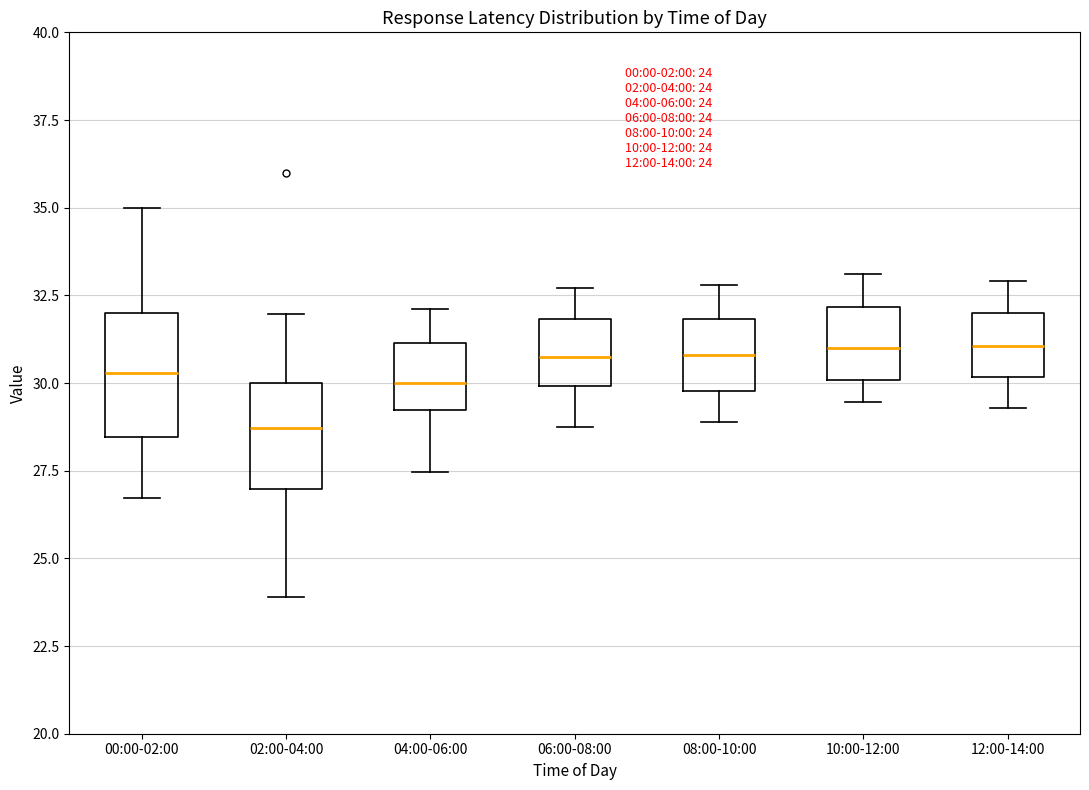

Which box has the lowest median line?

02:00-04:00